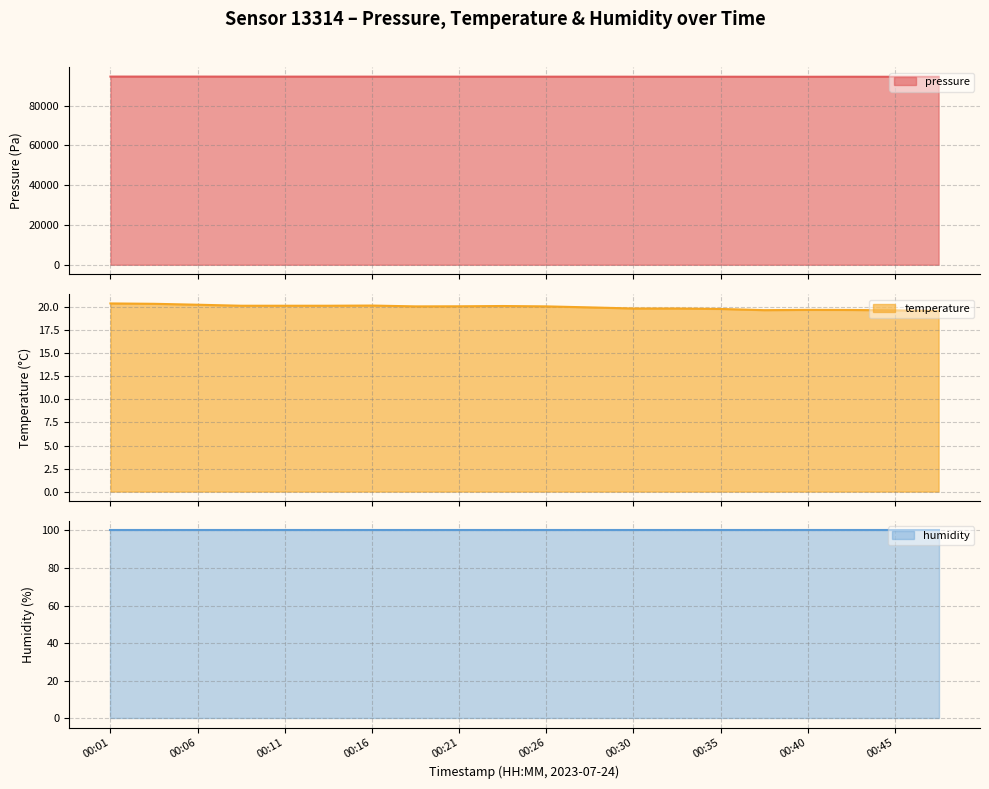

What is the difference between the maximum and minimum values in the temperature series?

0.8